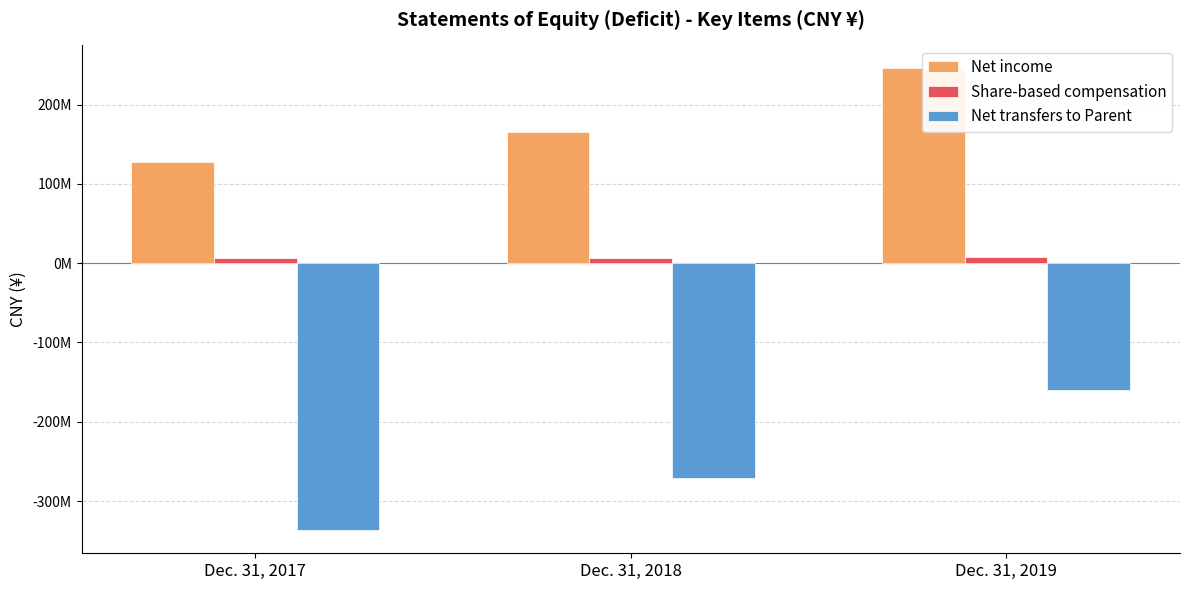

List the series in order of their peak value, highest first.

Net income, Share-based compensation, Net transfers to Parent